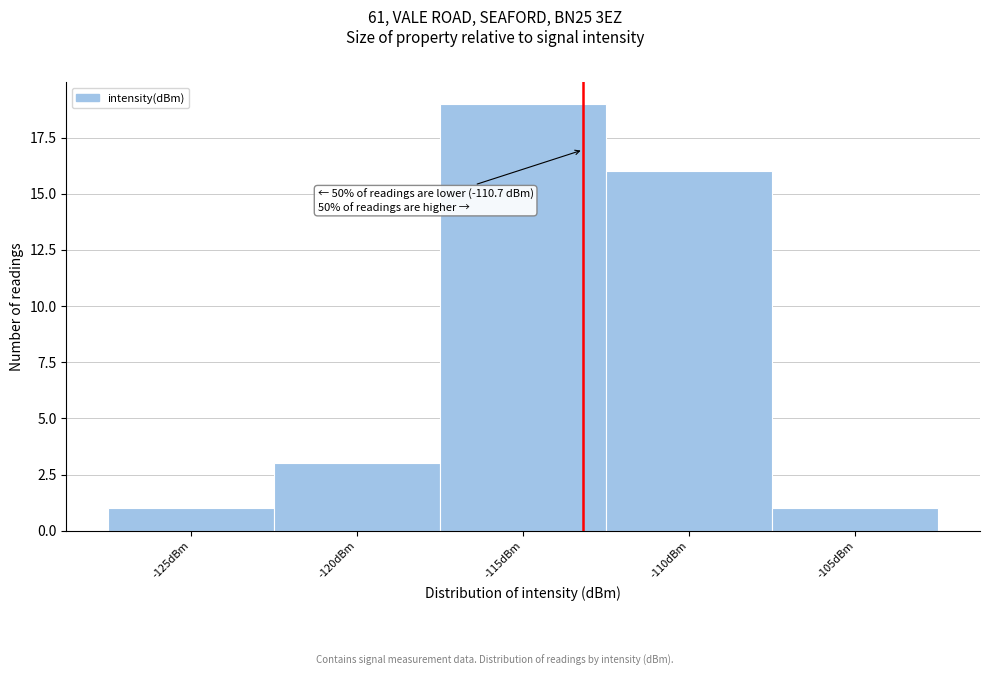

Reading left to right, what are all the values shown in this chart?

-125dBm=1	-120dBm=3	-115dBm=19	-110dBm=16	-105dBm=1